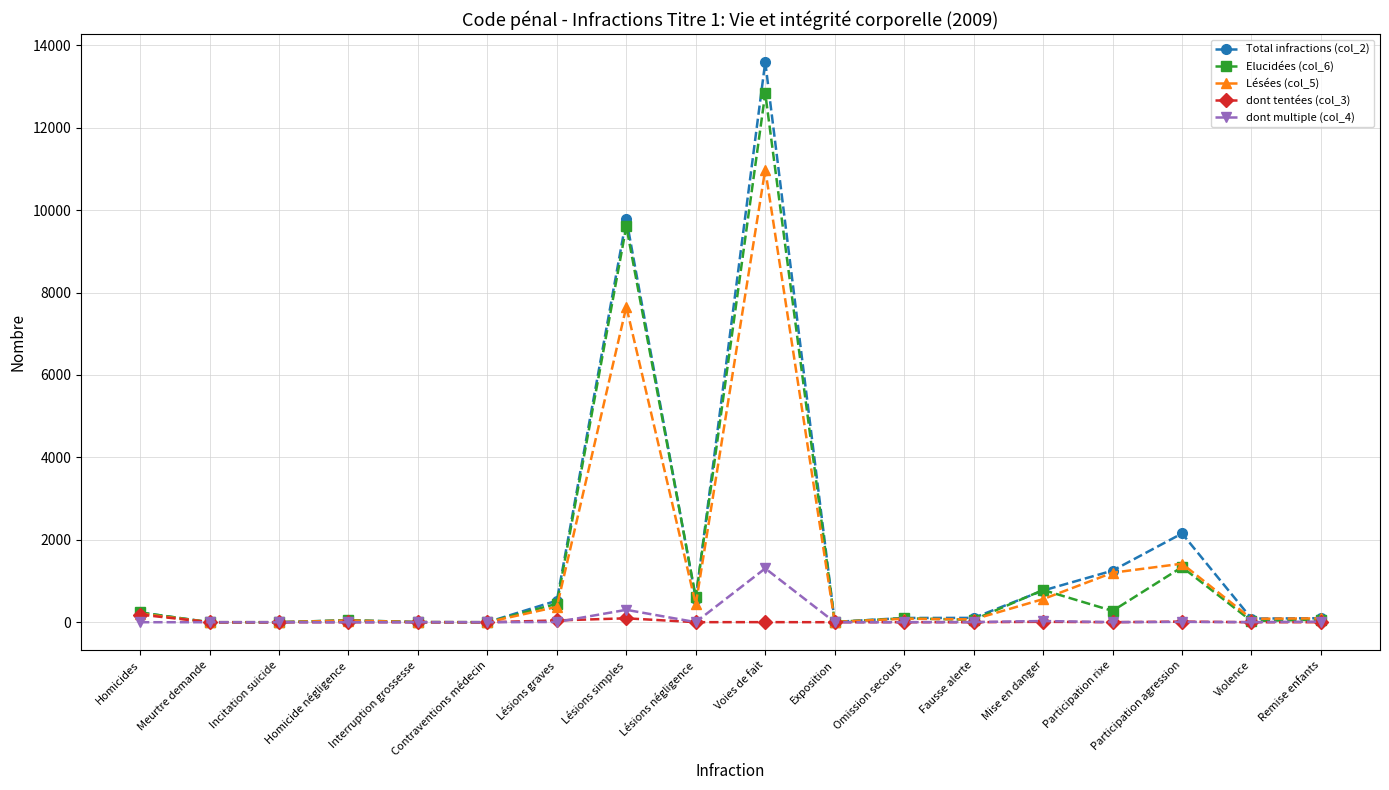

True or false: Elucidées (col_6) has a value of 1277 at Mise en danger.

False